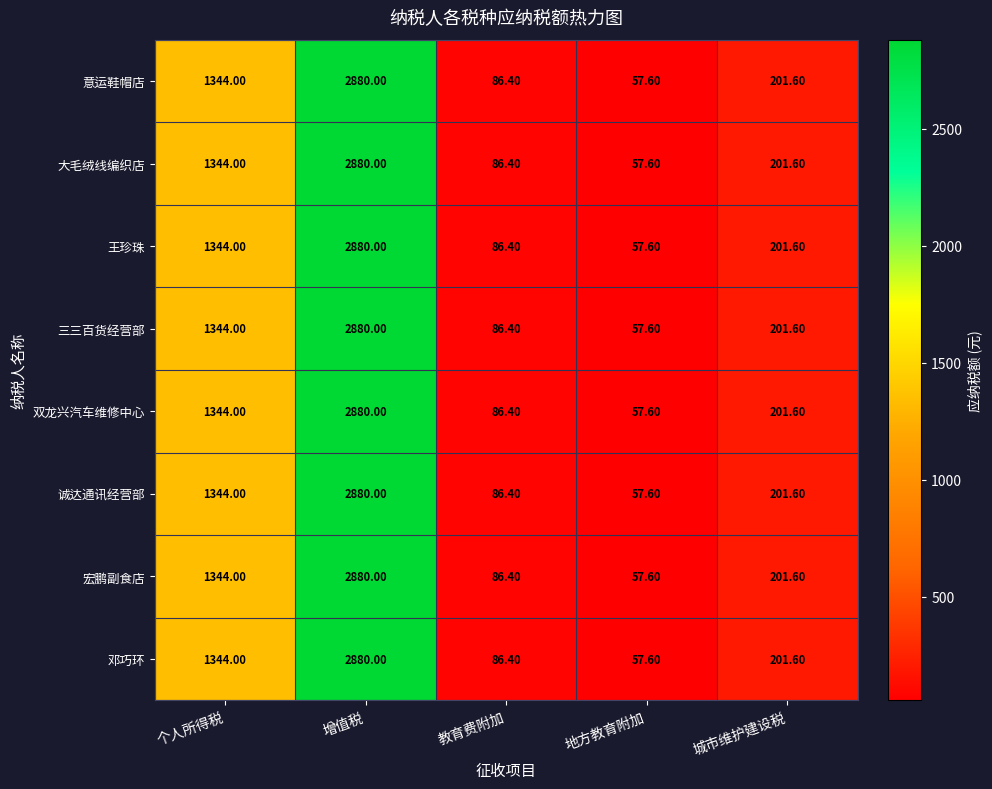

What is the difference between the maximum and minimum values in the 诚达通讯经营部 series?

2822.4